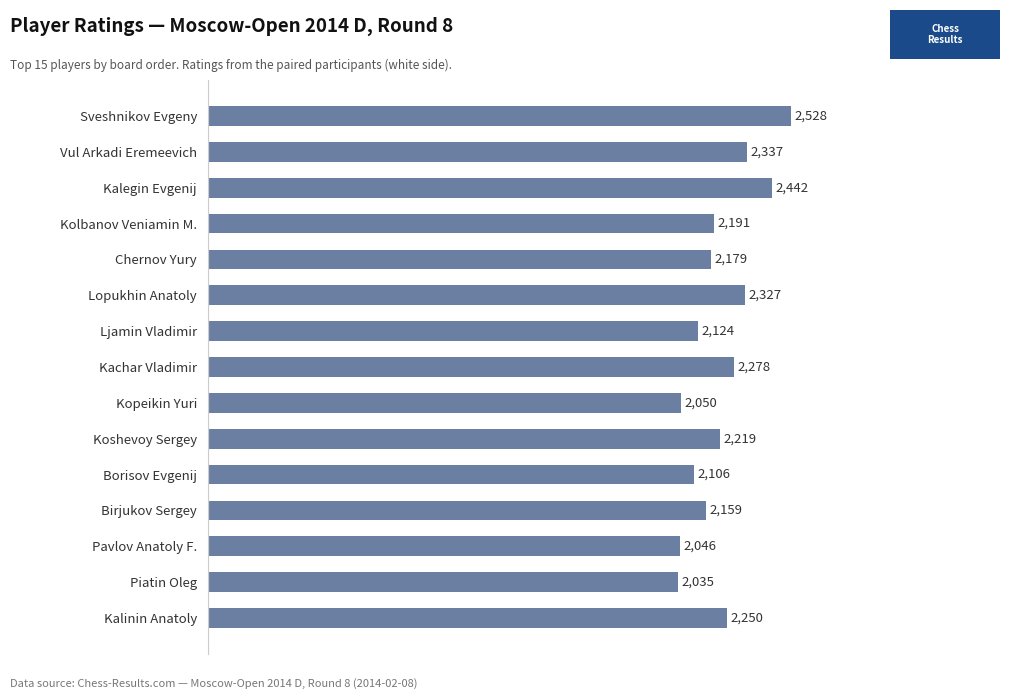

What is the difference between the values at Vul Arkadi Eremeevich and Sveshnikov Evgeny?

191